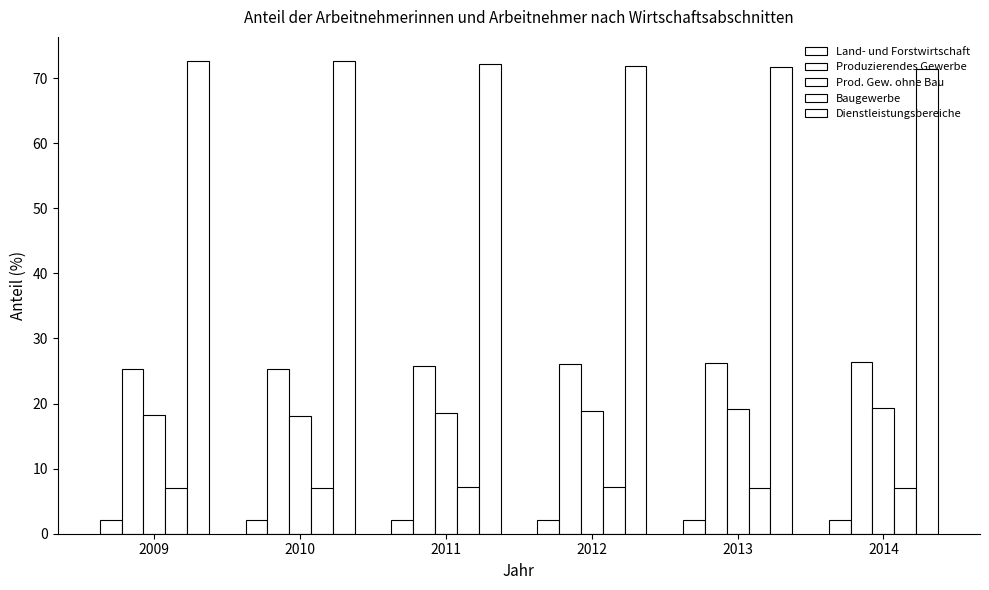

How many bars are there in total?

30